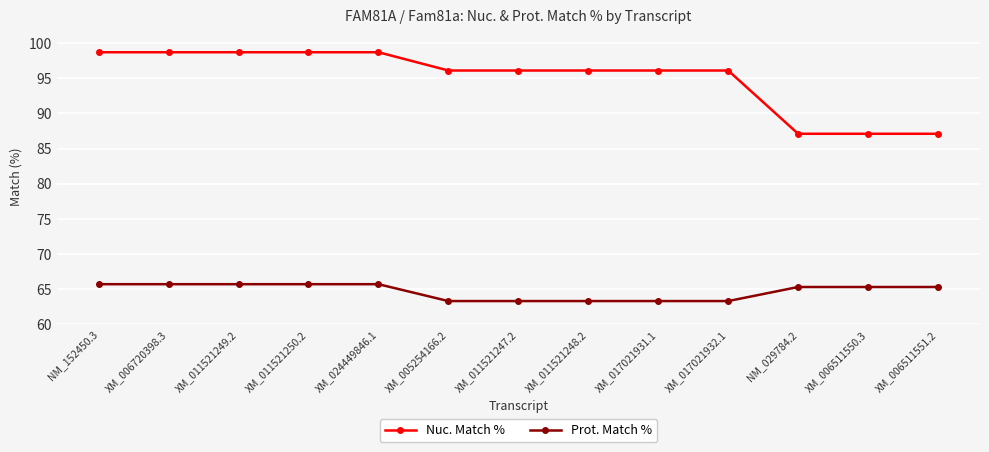

Is the value of Prot. Match % at XM_011521247.2 greater than the value of Nuc. Match % at XM_011521250.2?

No